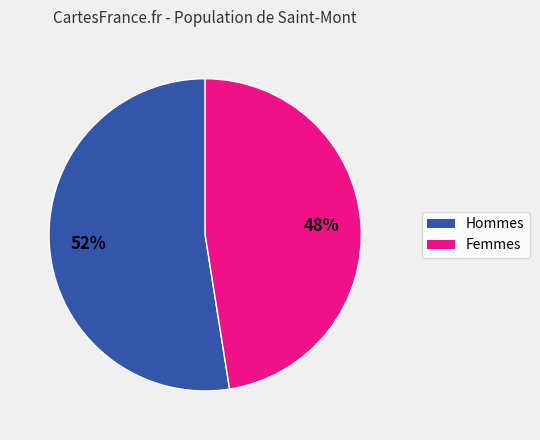

Combined, do Femmes and Hommes account for over 50%?

Yes